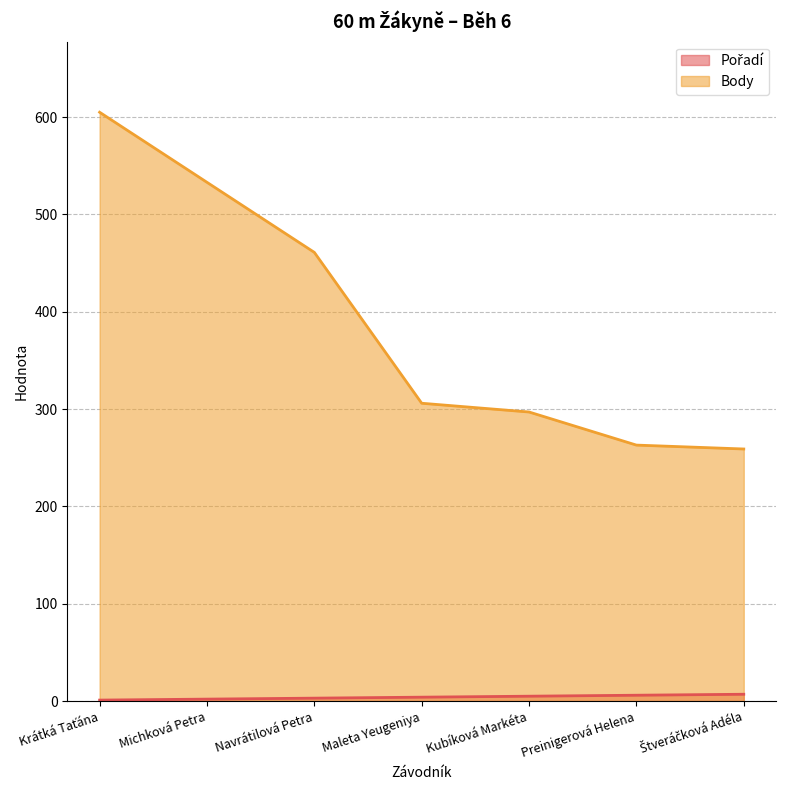

Is the value of Pořadí at Michková Petra greater than the value of Body at Navrátilová Petra?

No